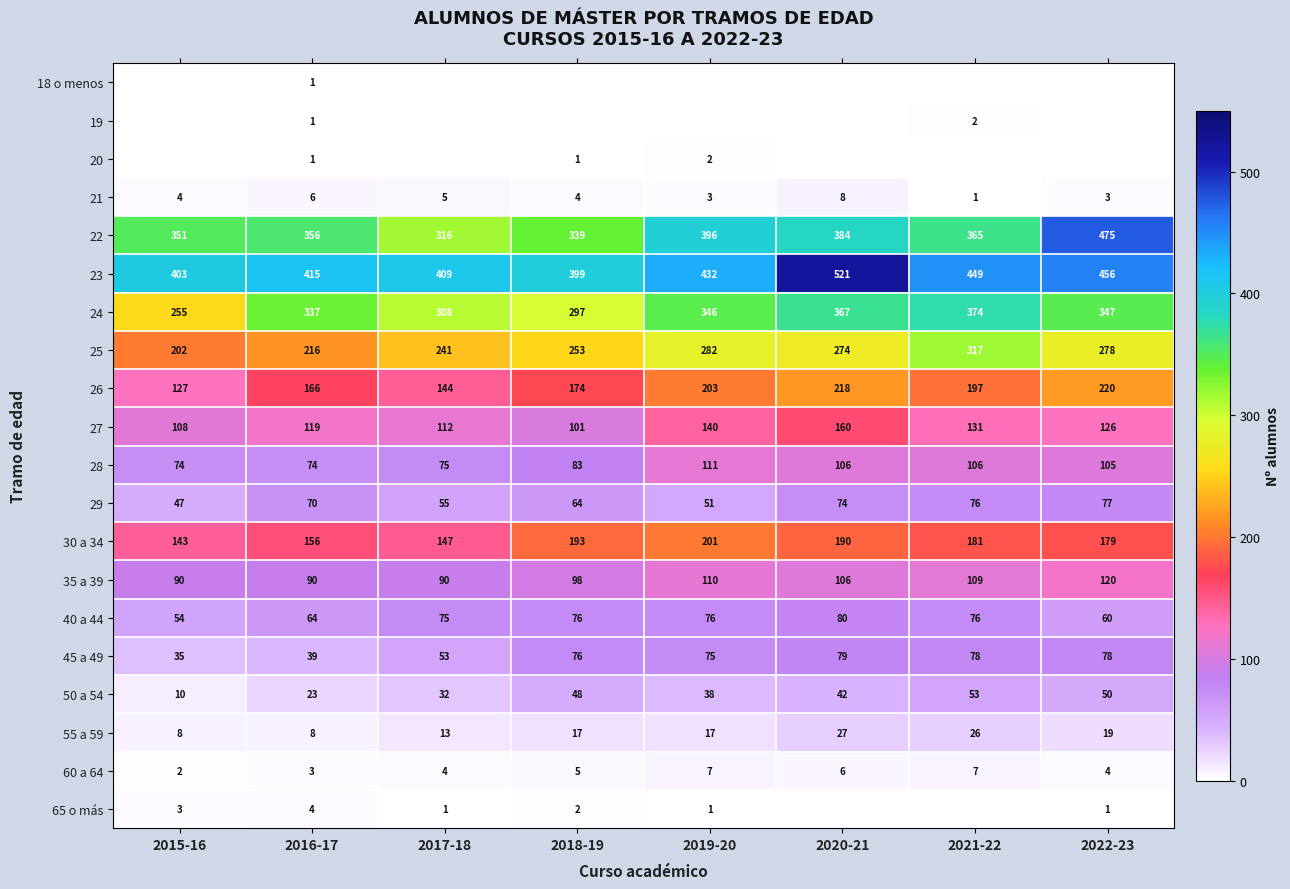

Is it true that 29 equals 70 at 2016-17?

True